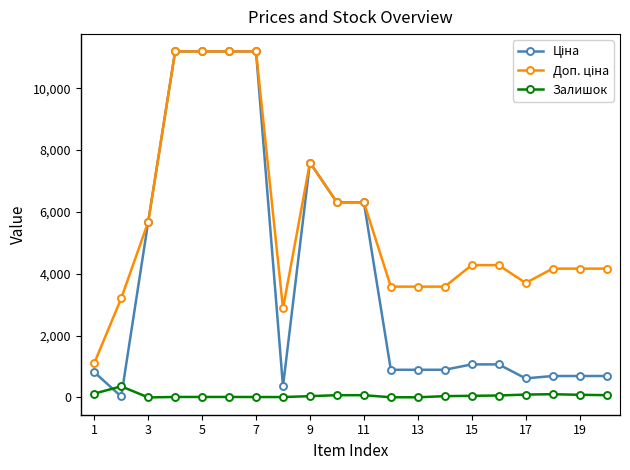

How many series are shown in this chart?

3